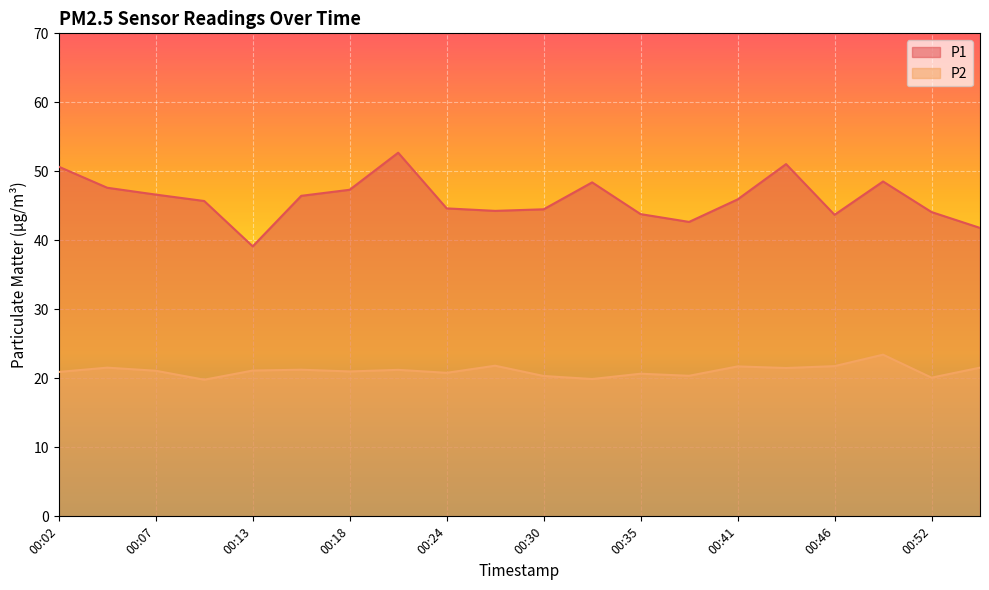

At which label does P2 first exceed 21?

00:04